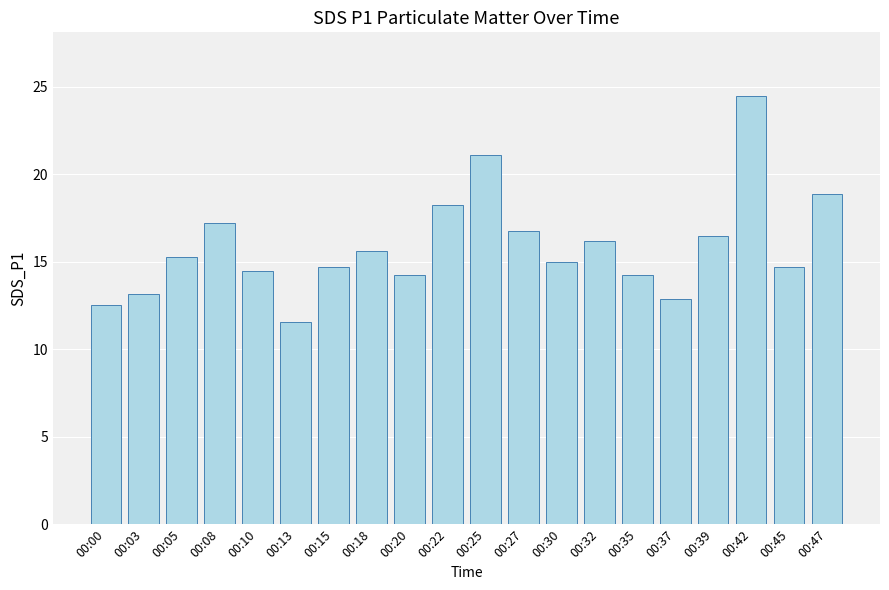

The chart shows a value of 9.8 at 00:32. True or false?

False